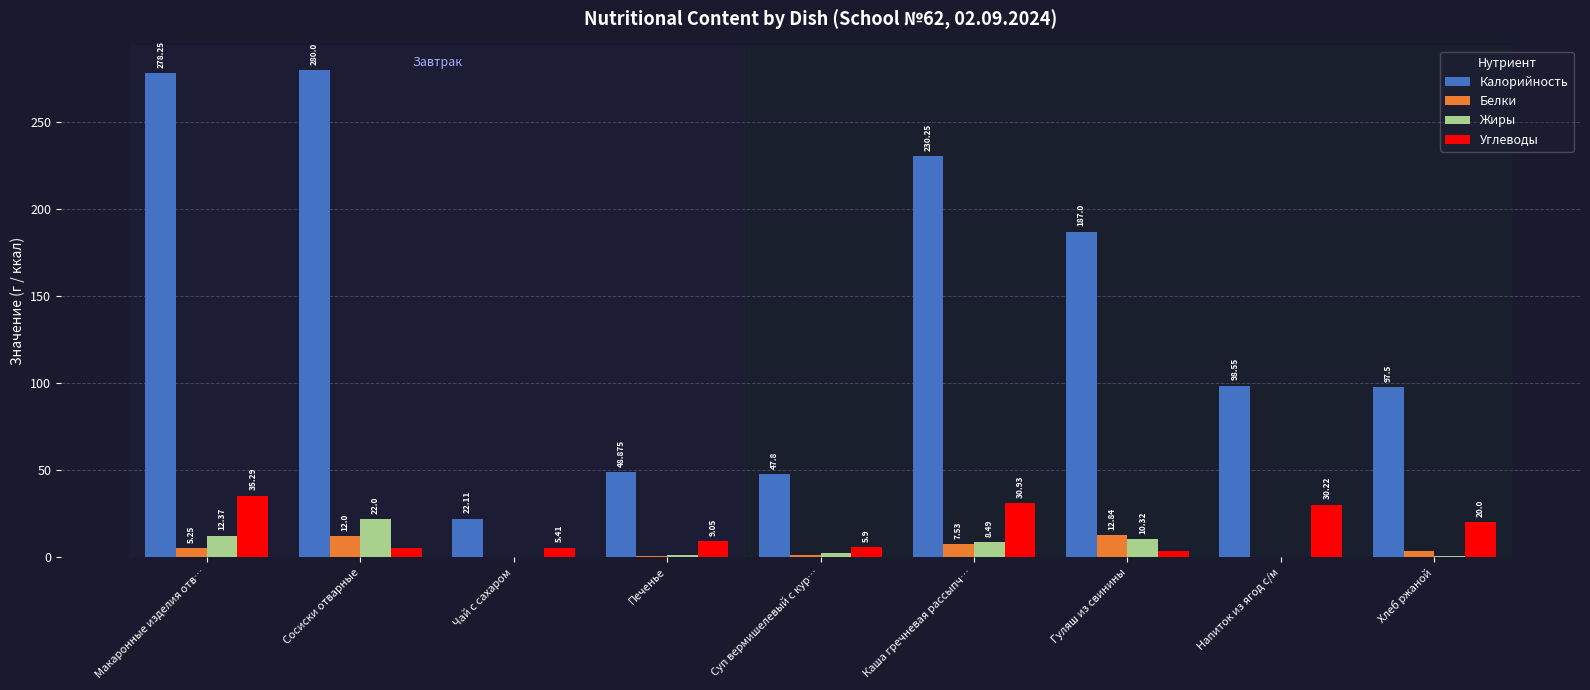

At which label is Калорийность closest to 151?

Гуляш из свинины